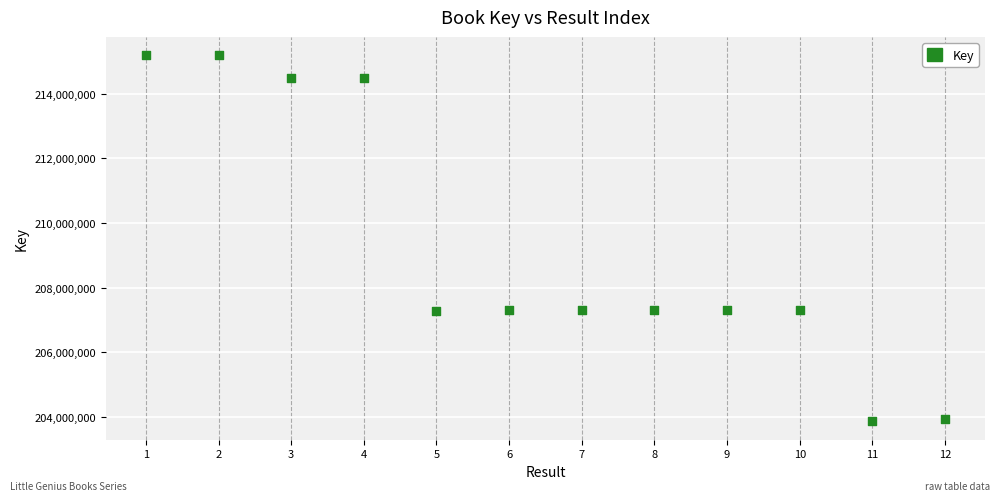

What is the range of Y values (max minus min)?

11325313